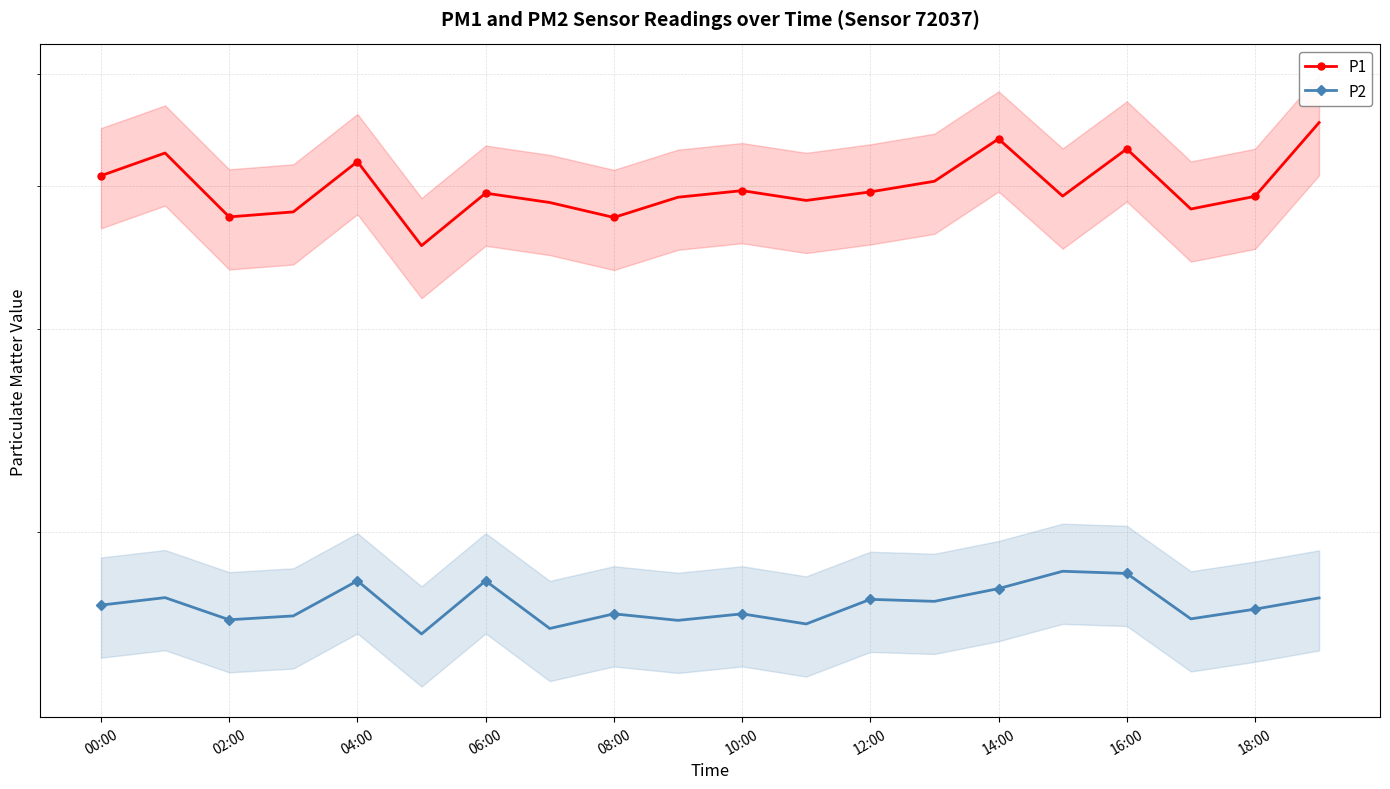

What position from the left is 17?

18